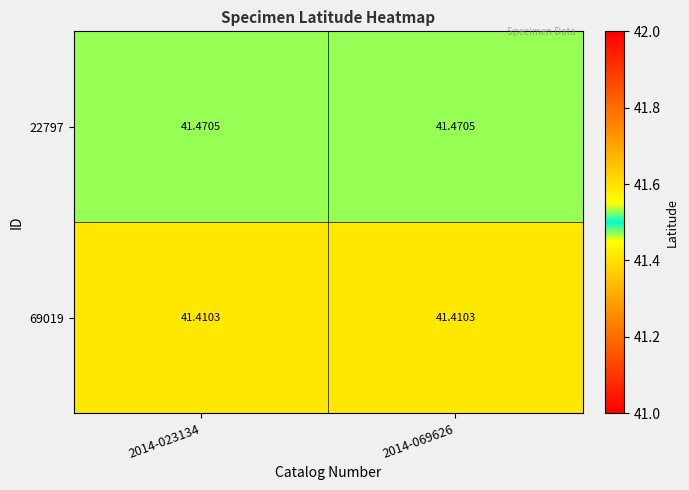

What is the maximum value shown in the chart?

41.5